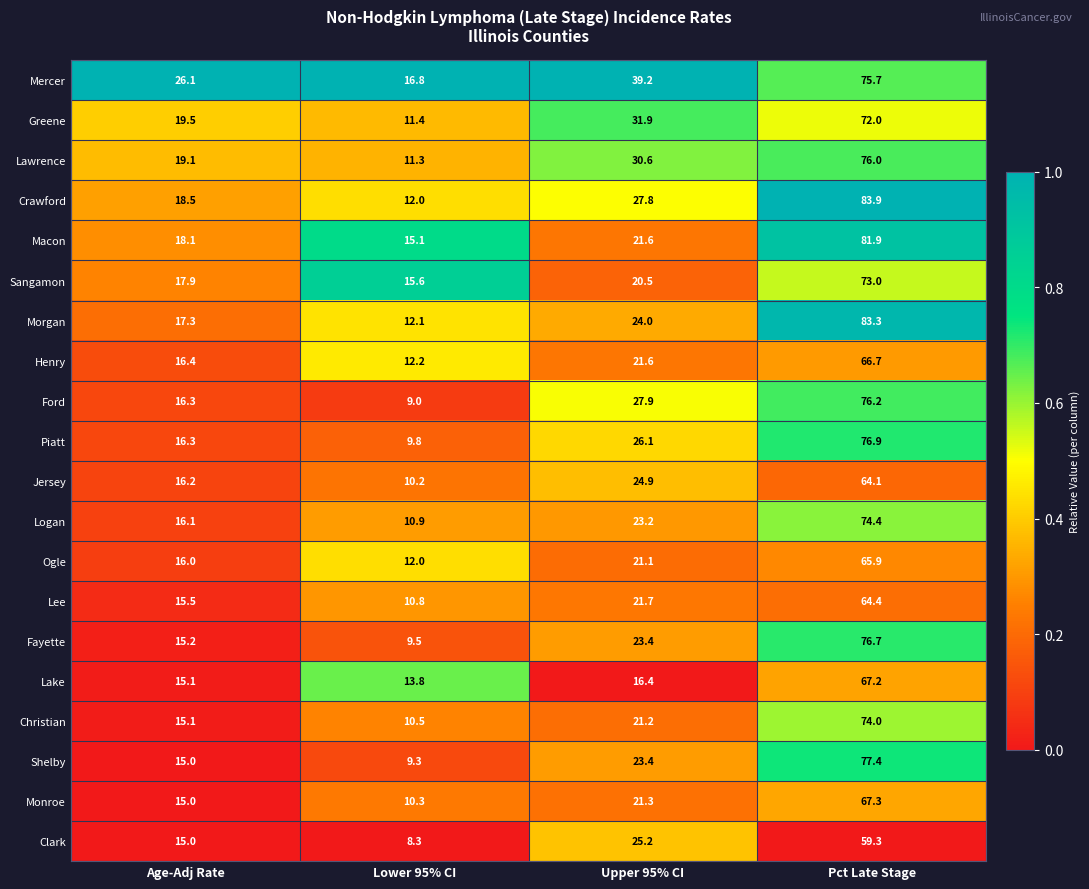

List the labels in order of Fayette value, largest first.

Pct Late Stage, Upper 95% CI, Age-Adj Rate, Lower 95% CI